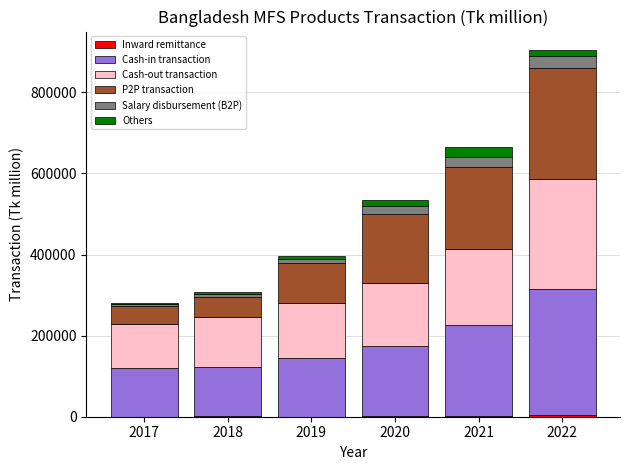

At which category is the sum across all series the highest?

2022